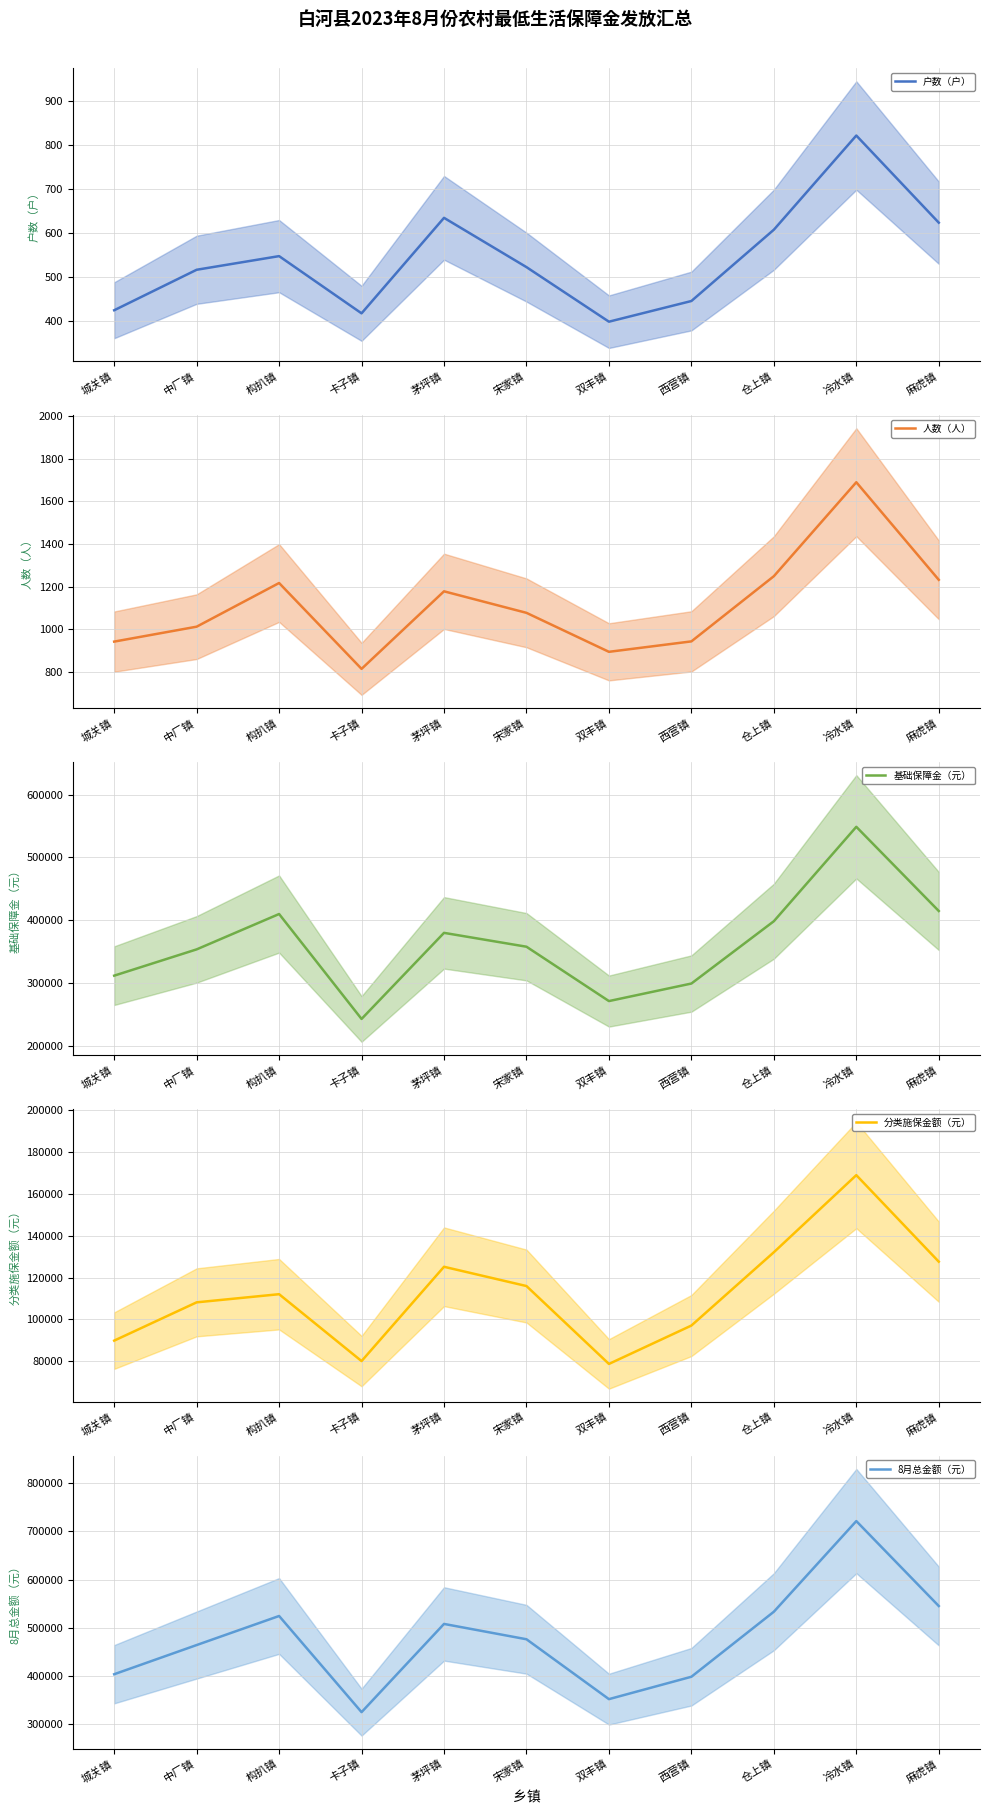

True or false: 户数（户） and 基础保障金（元） intersect in this chart.

False